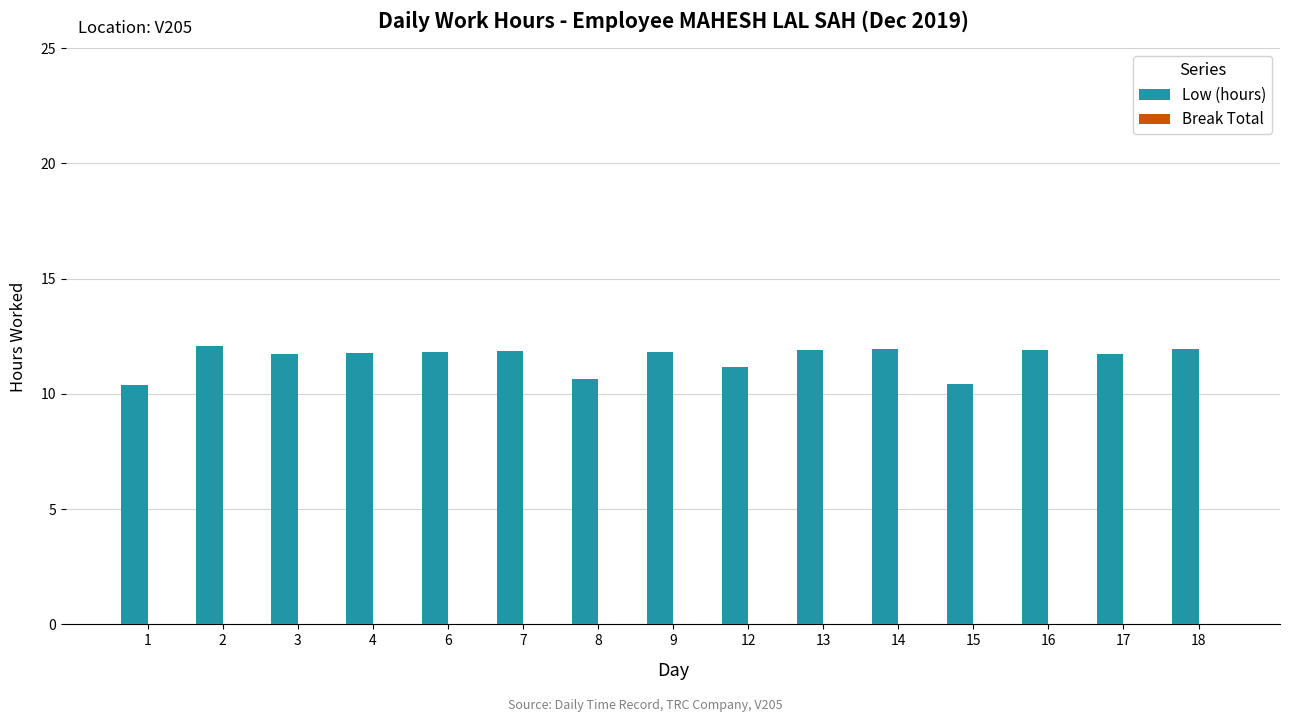

What is the value of the 3rd bar from the left?

11.7